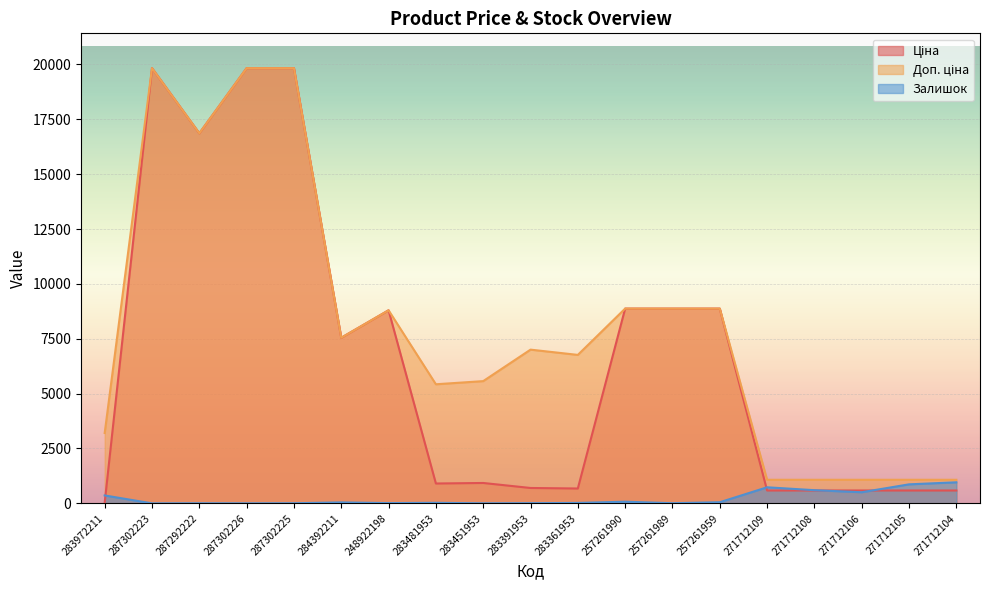

How many values in the Залишок series exceed 24?

9